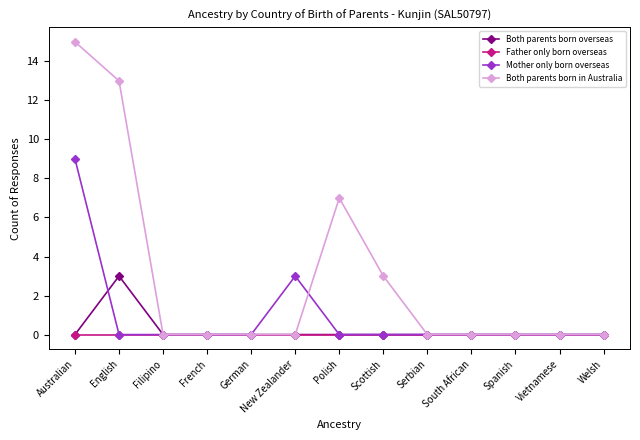

Which series has the largest range (max minus min)?

Both parents born in Australia